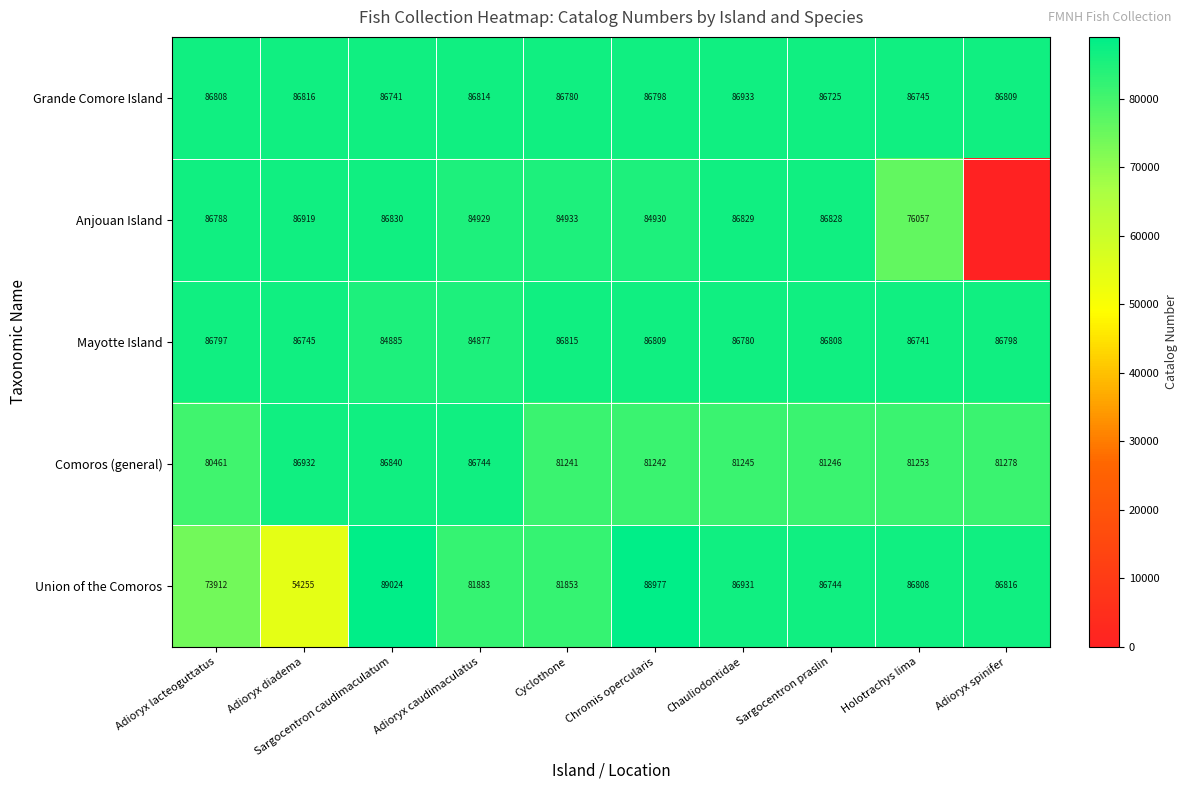

Which series changed the most between Adioryx caudimaculatus and Chauliodontidae?

Comoros (general)